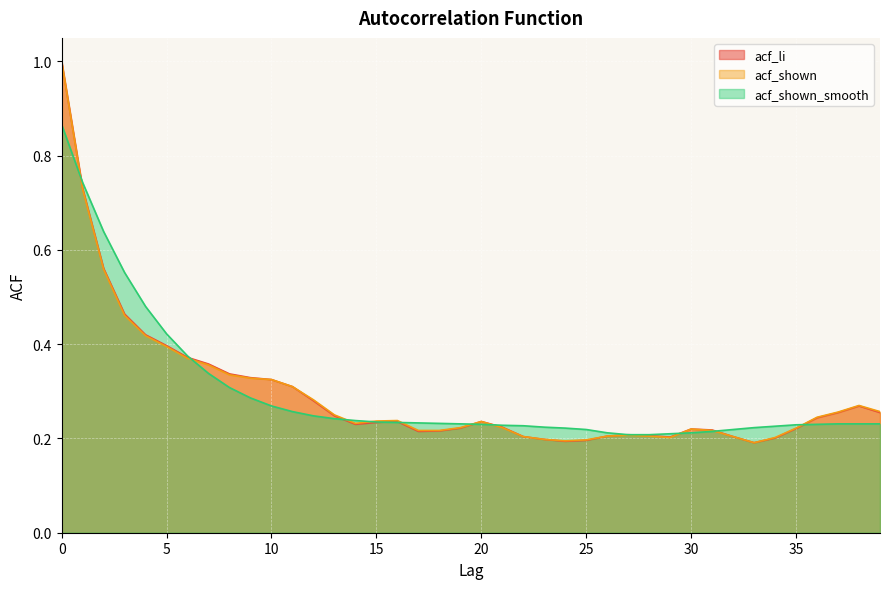

The acf_shown_smooth series shows 0.2 at 12. True or false?

True